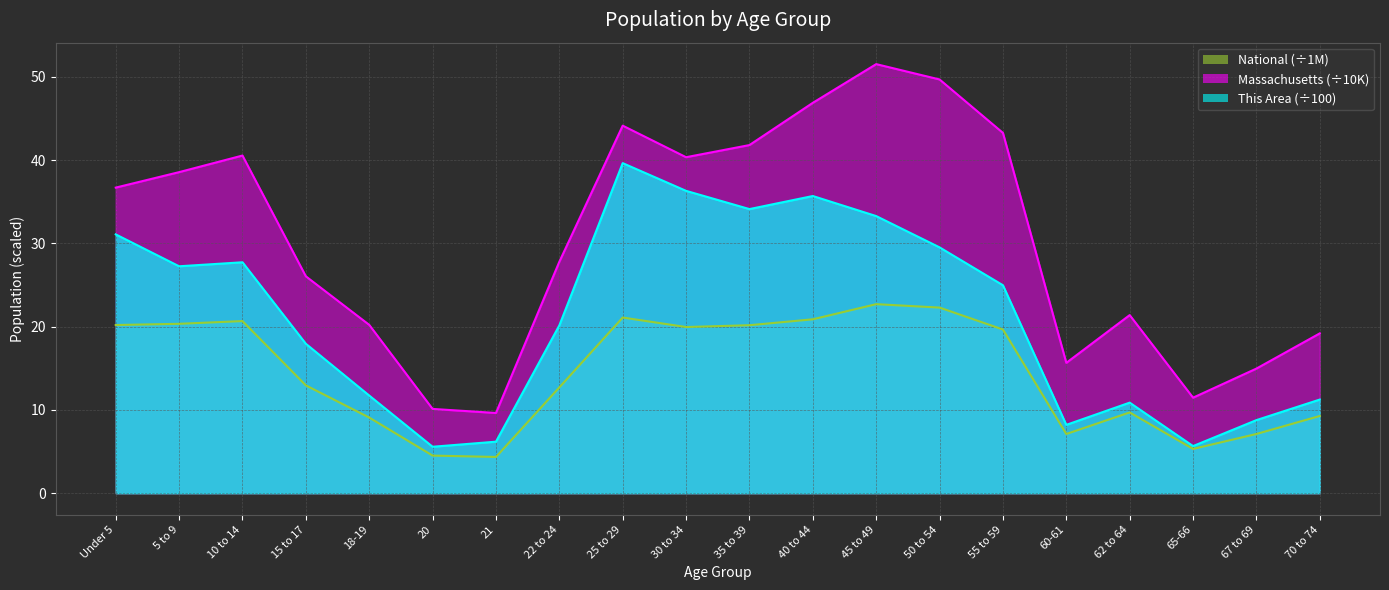

What is the difference between the Massachusetts values at 20 and 25 to 29?

34.0